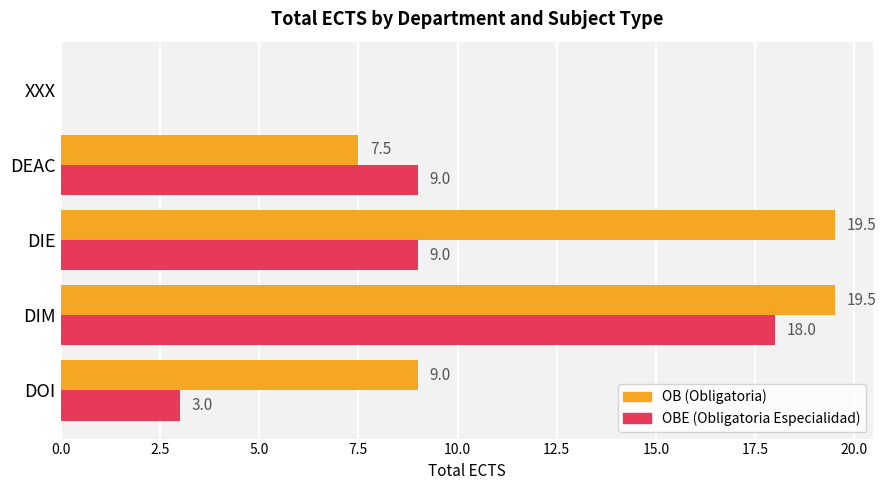

What is the maximum value shown in the chart?

19.5